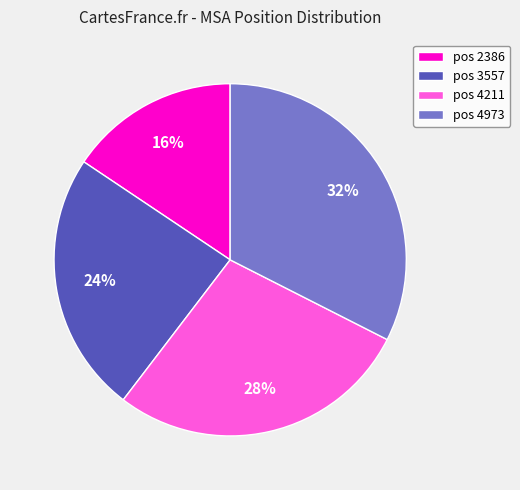

To the nearest percent, what percentage of the pie is pos 3557?

24%